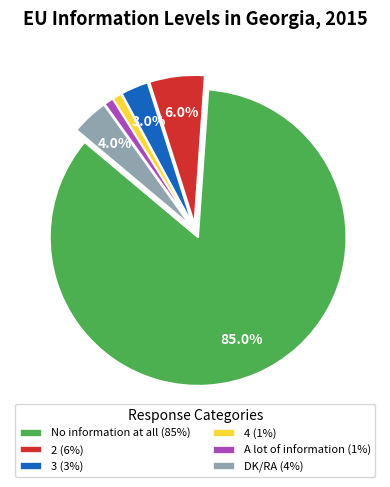

True or false: 2 accounts for 18% of the total.

False